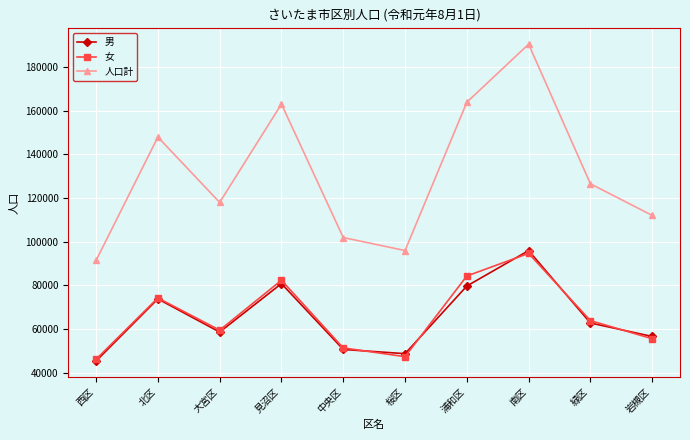

Does the chart have visible grid lines?

Yes